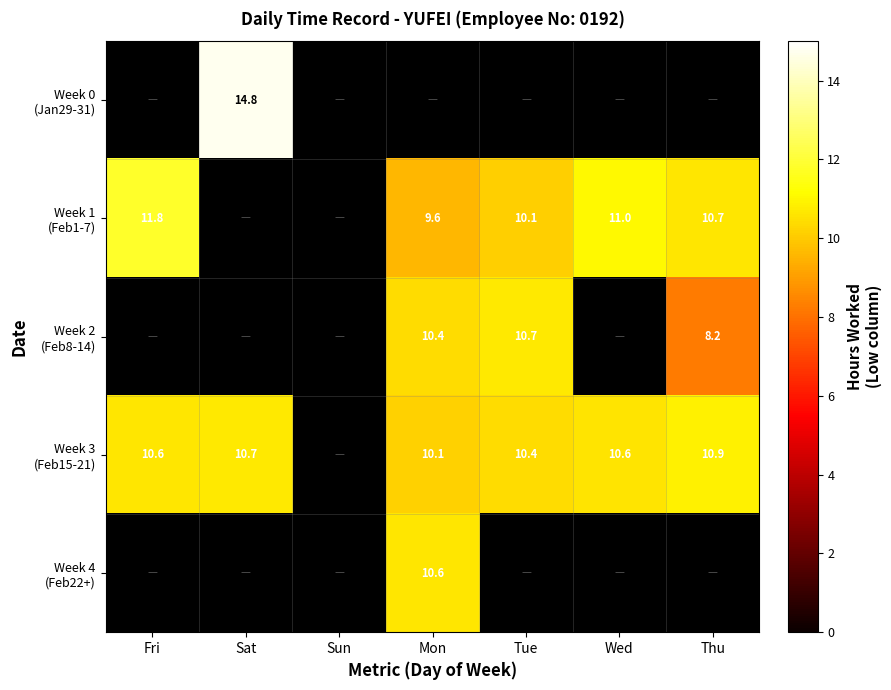

Where is Week 1 (Feb1-7) nearest to the value 10?

Tue